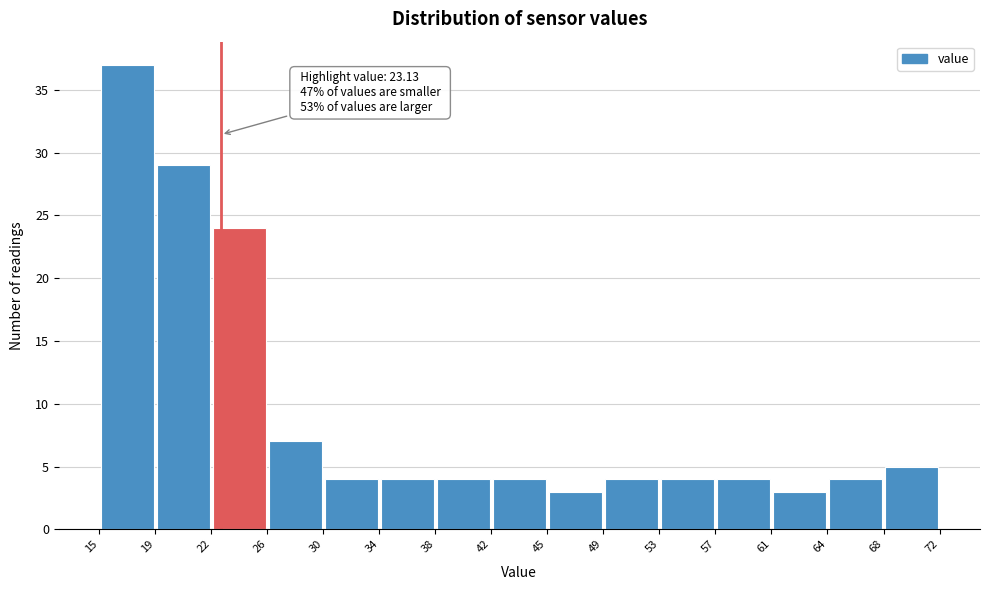

Over which range of the x-axis is the bar tallest?

15 to 19